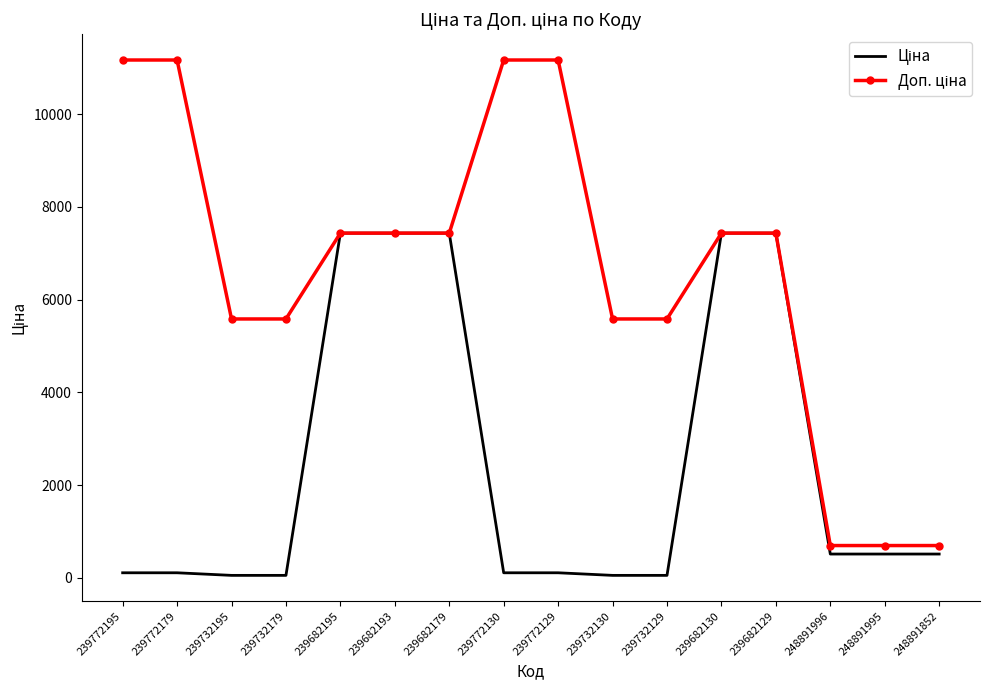

What is the greatest value displayed?

11169.0